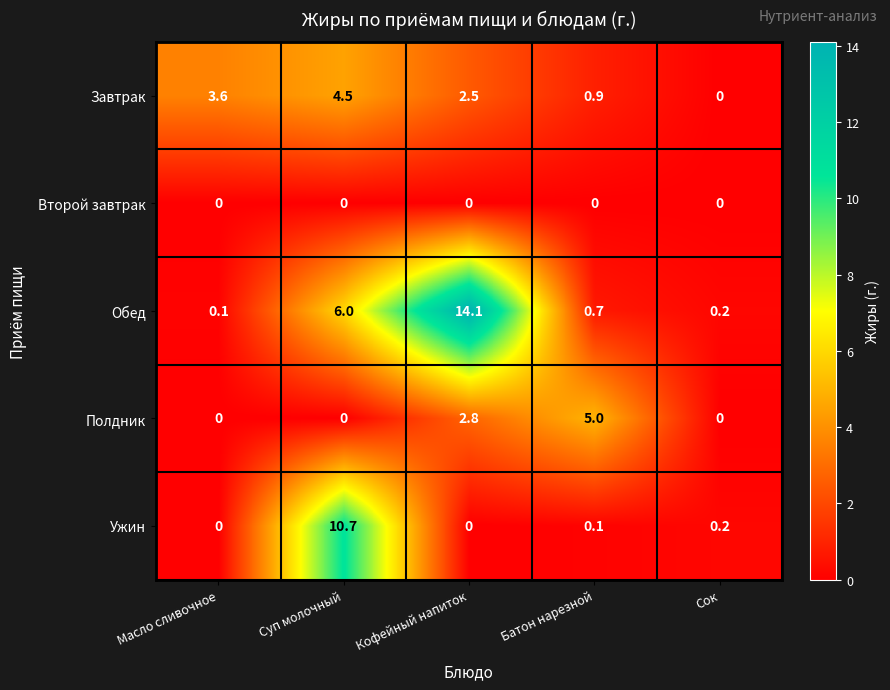

Which category has the highest value across all series?

Кофейный напиток